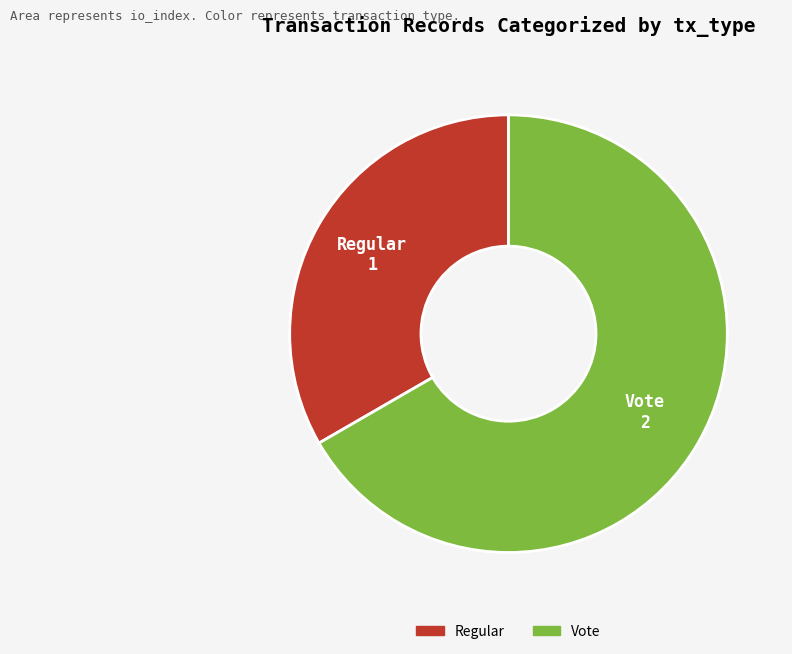

Does Vote represent more than half of the total?

Yes